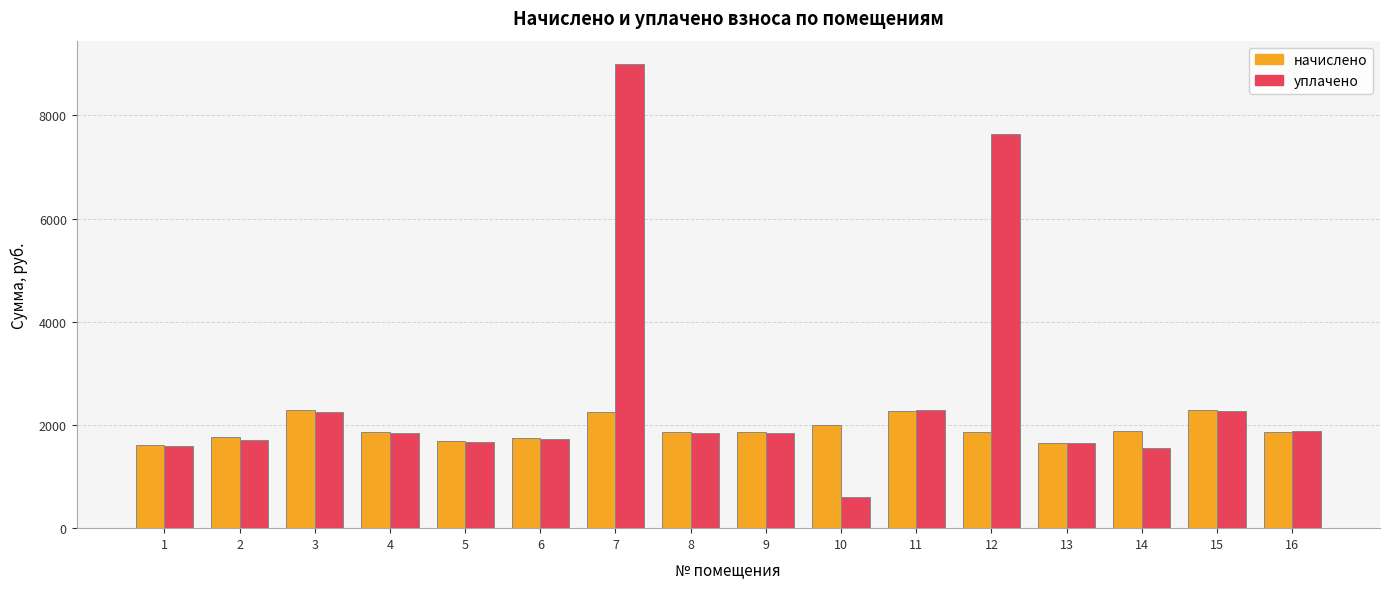

What is the difference between the maximum and minimum values in the начислено series?

682.6